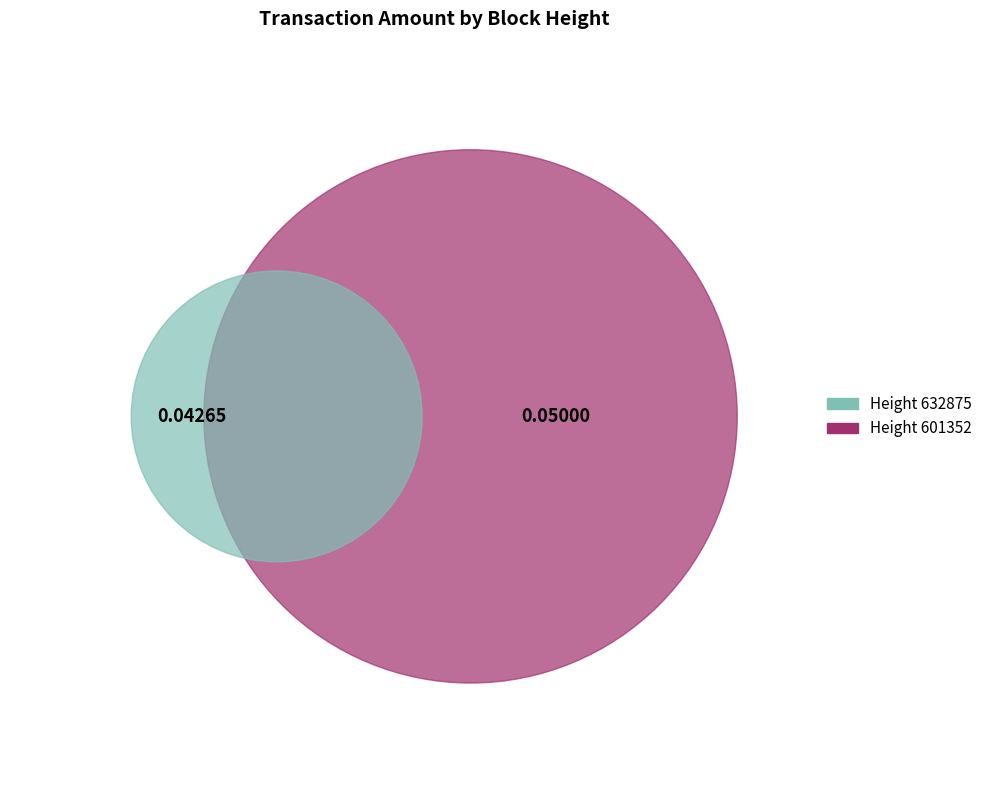

Which slice is the smallest?

632875